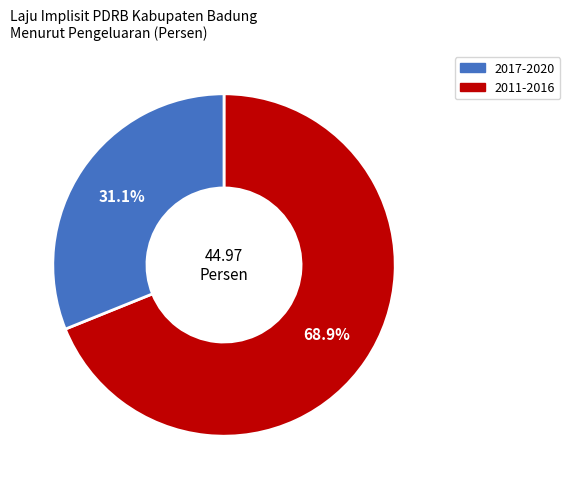

Is there any slice that represents more than half of the pie?

Yes